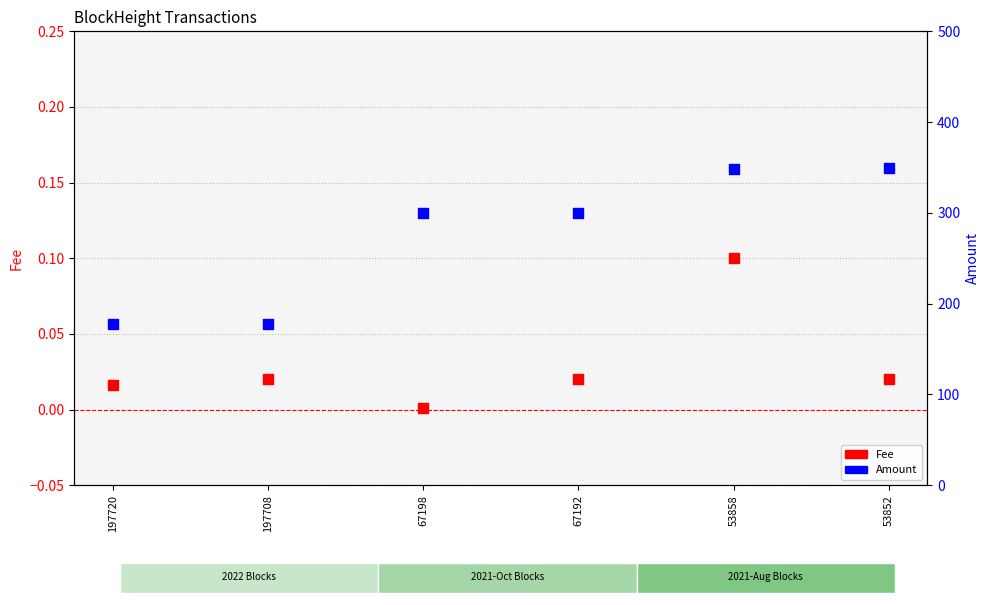

Is the value of Amount at 67198 greater than the value of Fee at 53858?

Yes